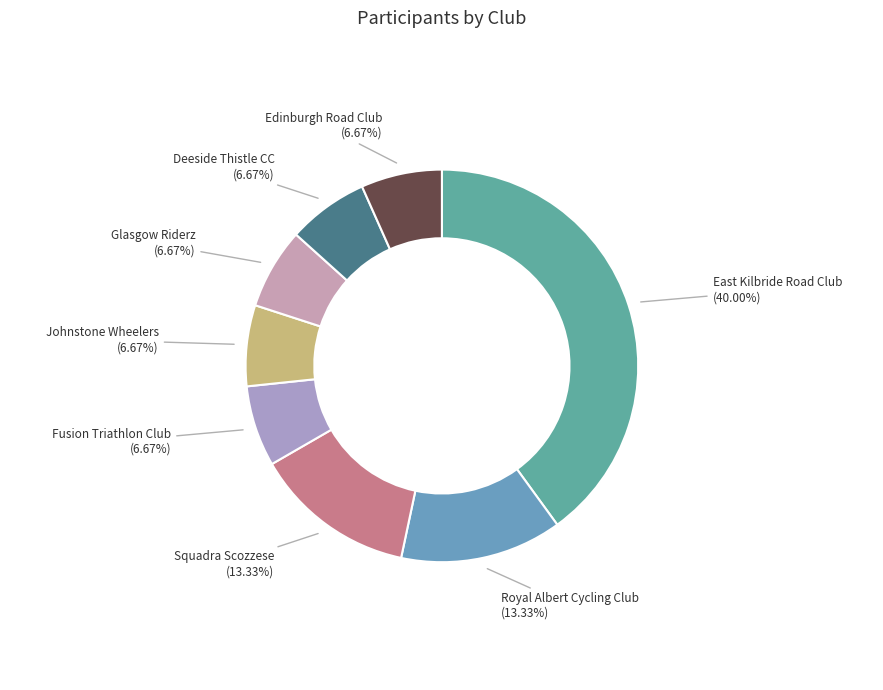

Which has a higher value, Glasgow Riderz or Squadra Scozzese?

Squadra Scozzese